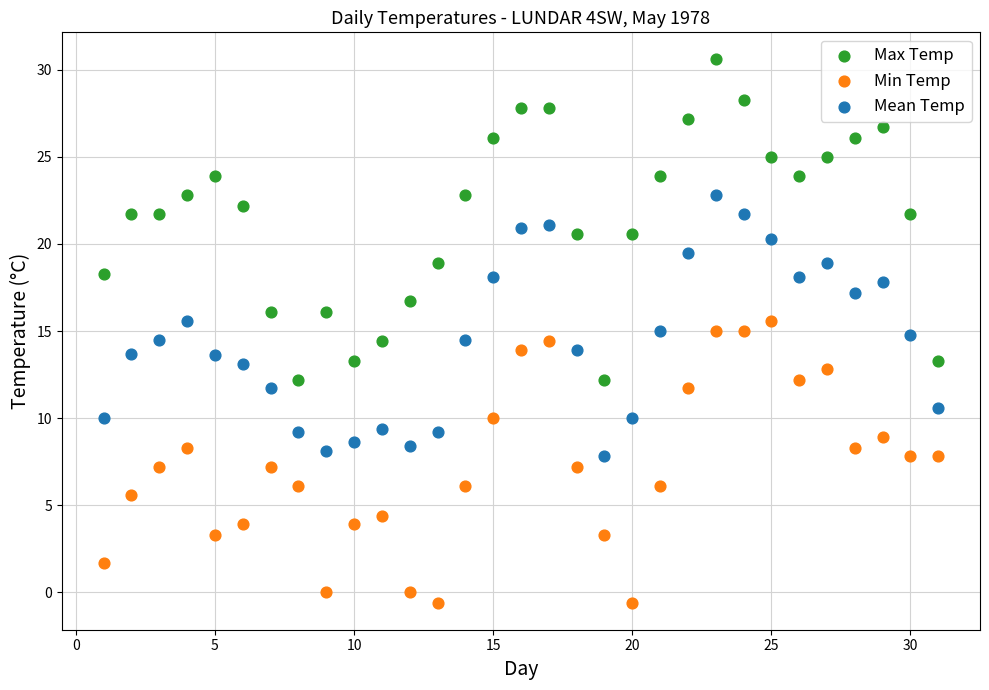

Across all data points, what is the range of X values (max minus min)?

30.0